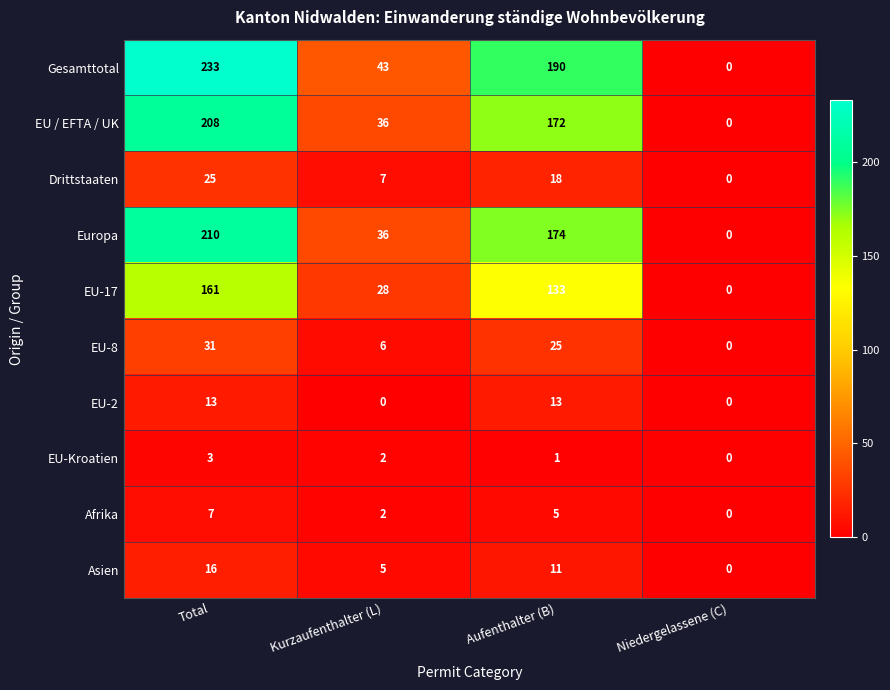

Count the EU-8 values in the range 6 to 31.

3